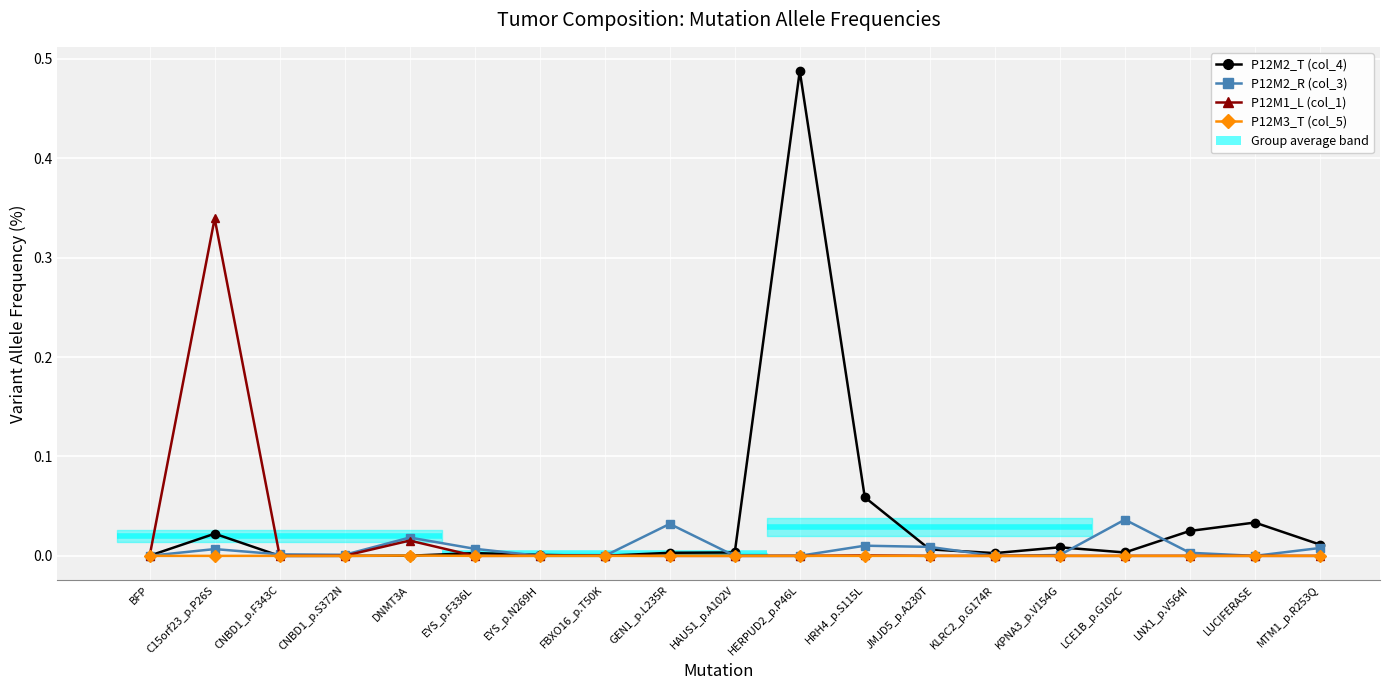

Which series has the widest spread of values?

P12M2_T (col_4)